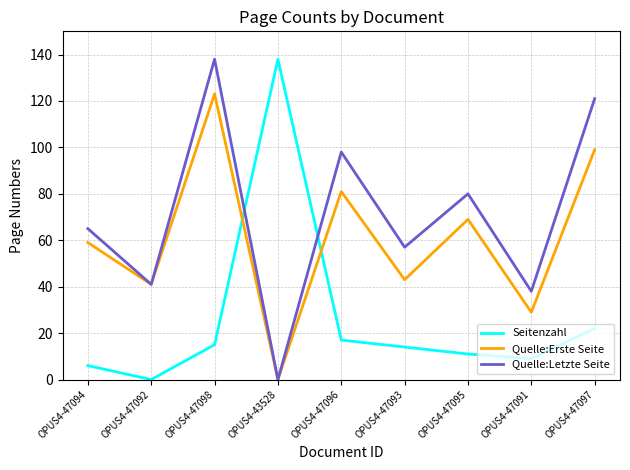

How many interior local valleys does the Quelle:Erste Seite series have?

4